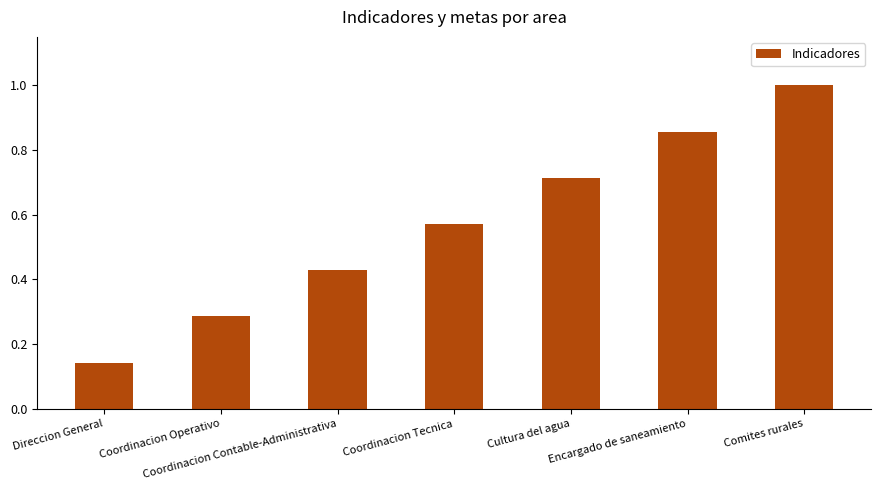

Which label corresponds to the largest value in the chart?

Comites rurales